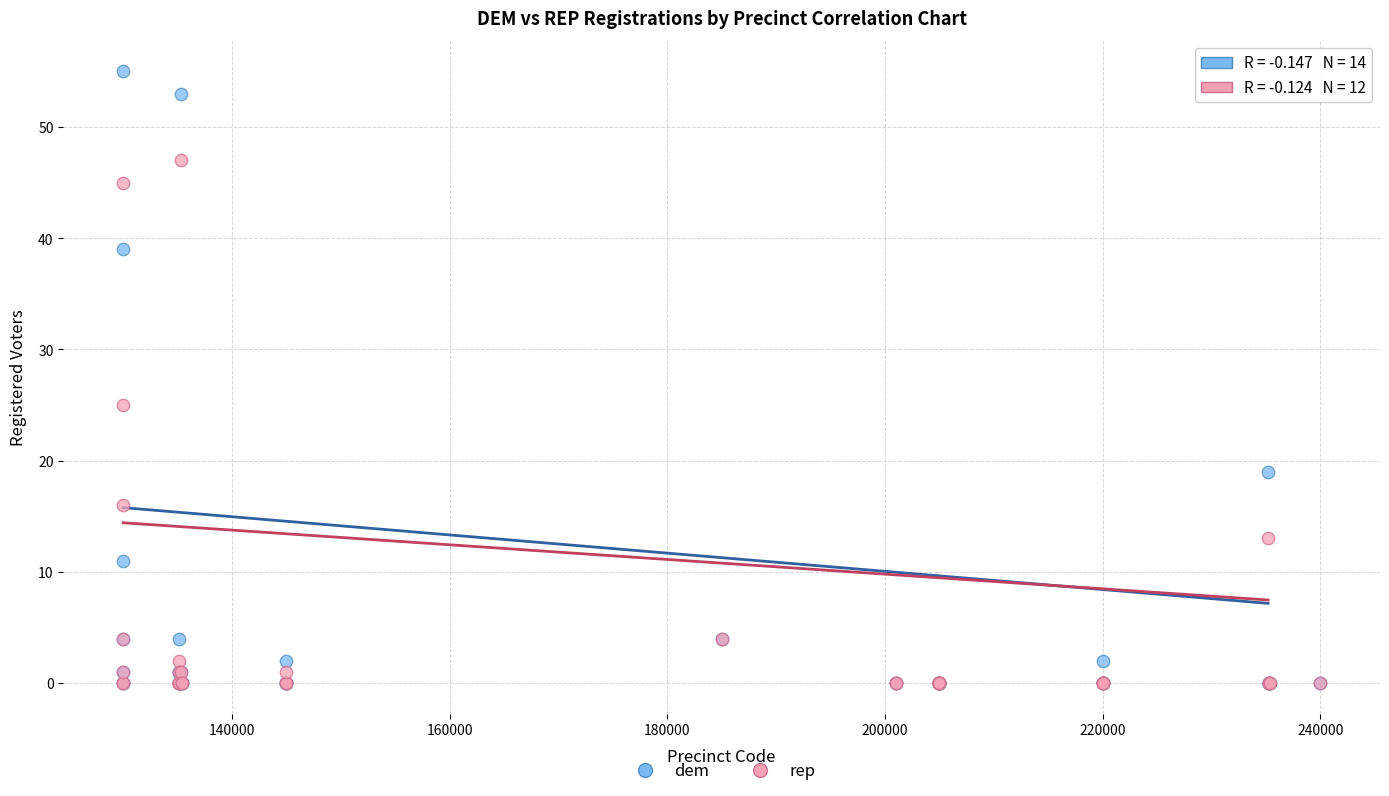

In the rep series, what Y value is closest to 23?

25